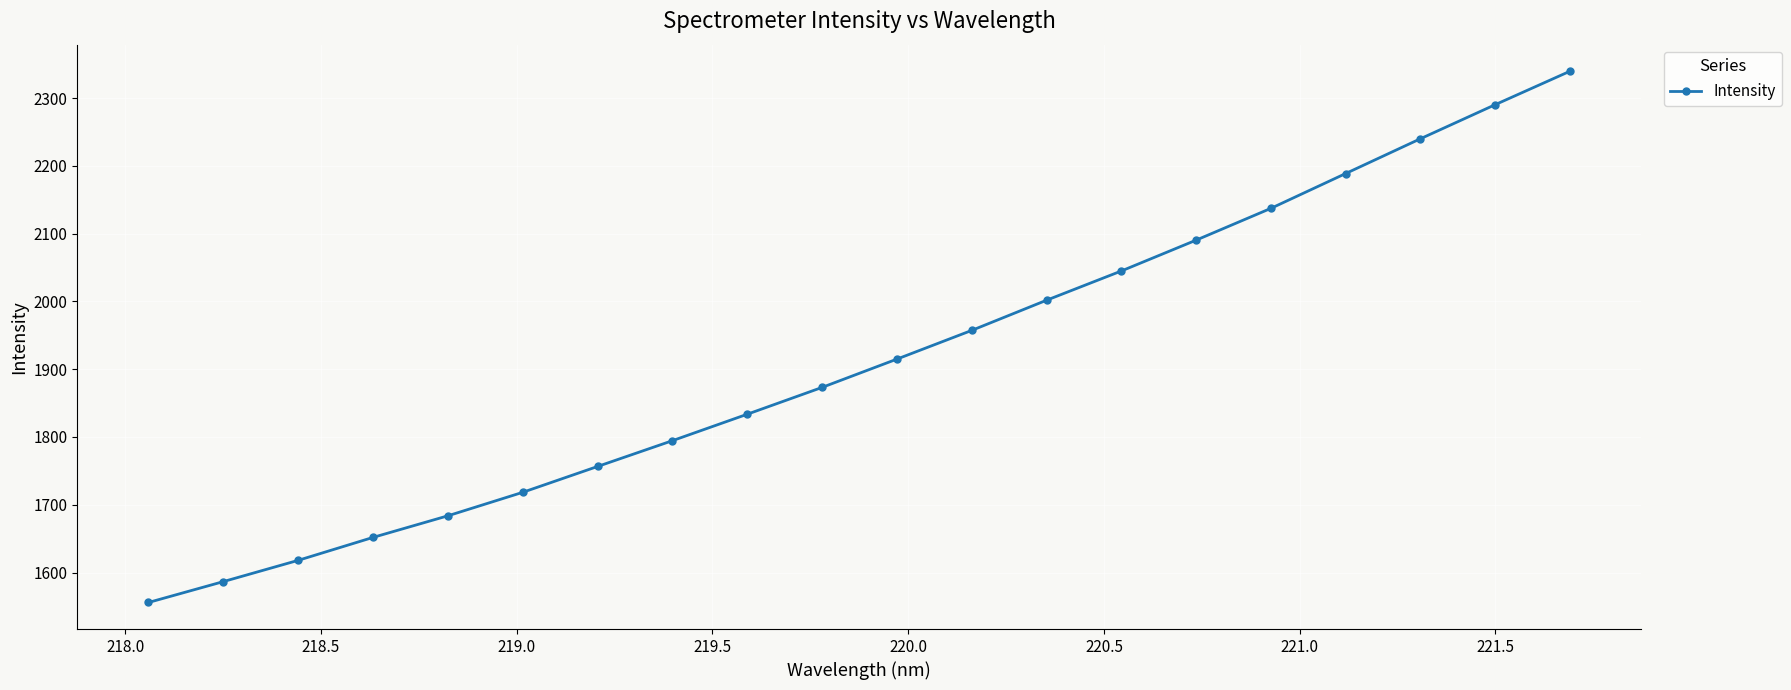

True or false: there are more than 2 points higher than both neighbors.

False